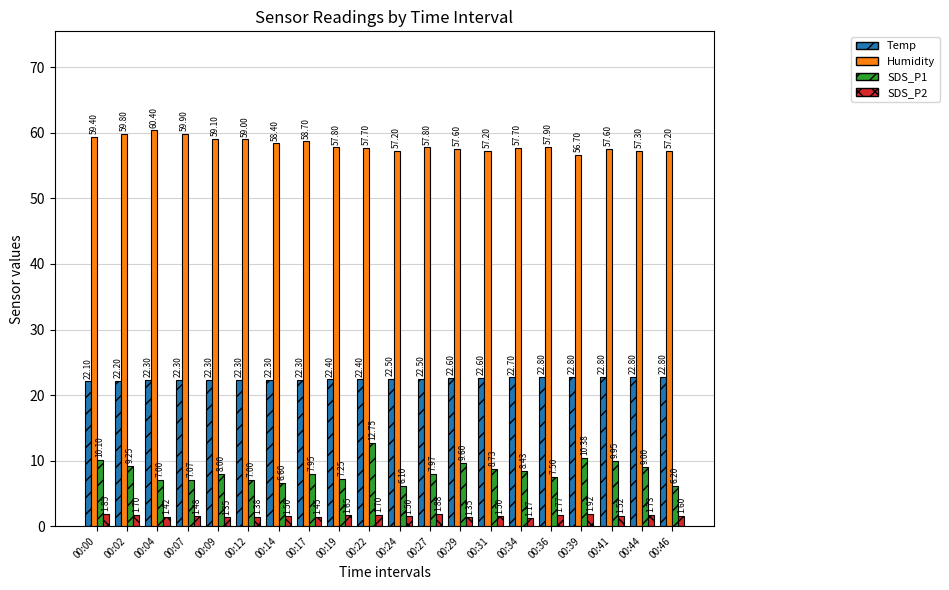

Which series changed the most between 00:00 and 00:14?

SDS_P1